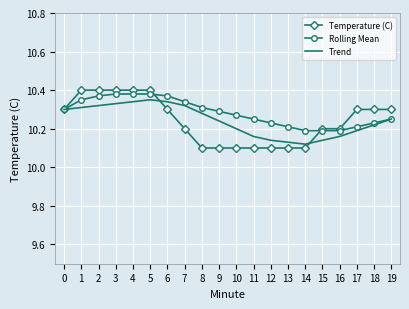

What is the difference between the Rolling Mean values at 11 and 5?

0.1